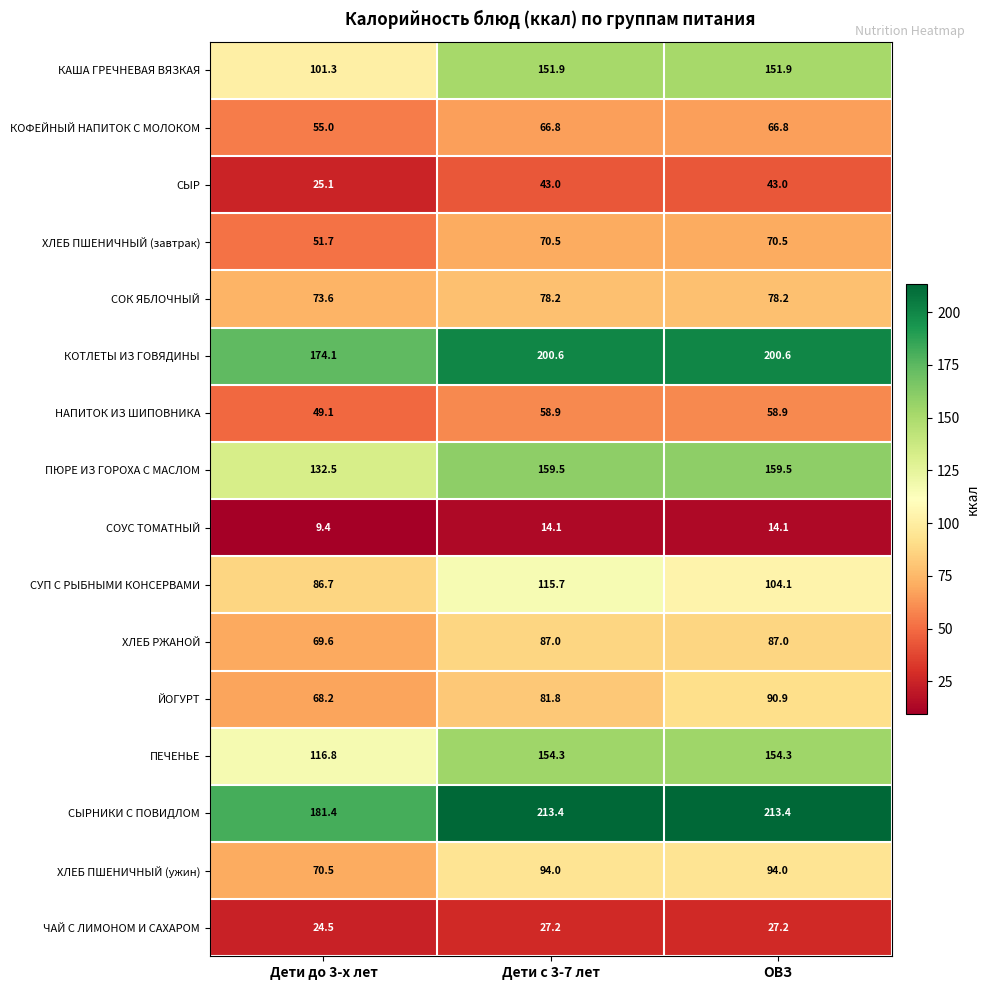

At how many categories does at least one series exceed 27?

3